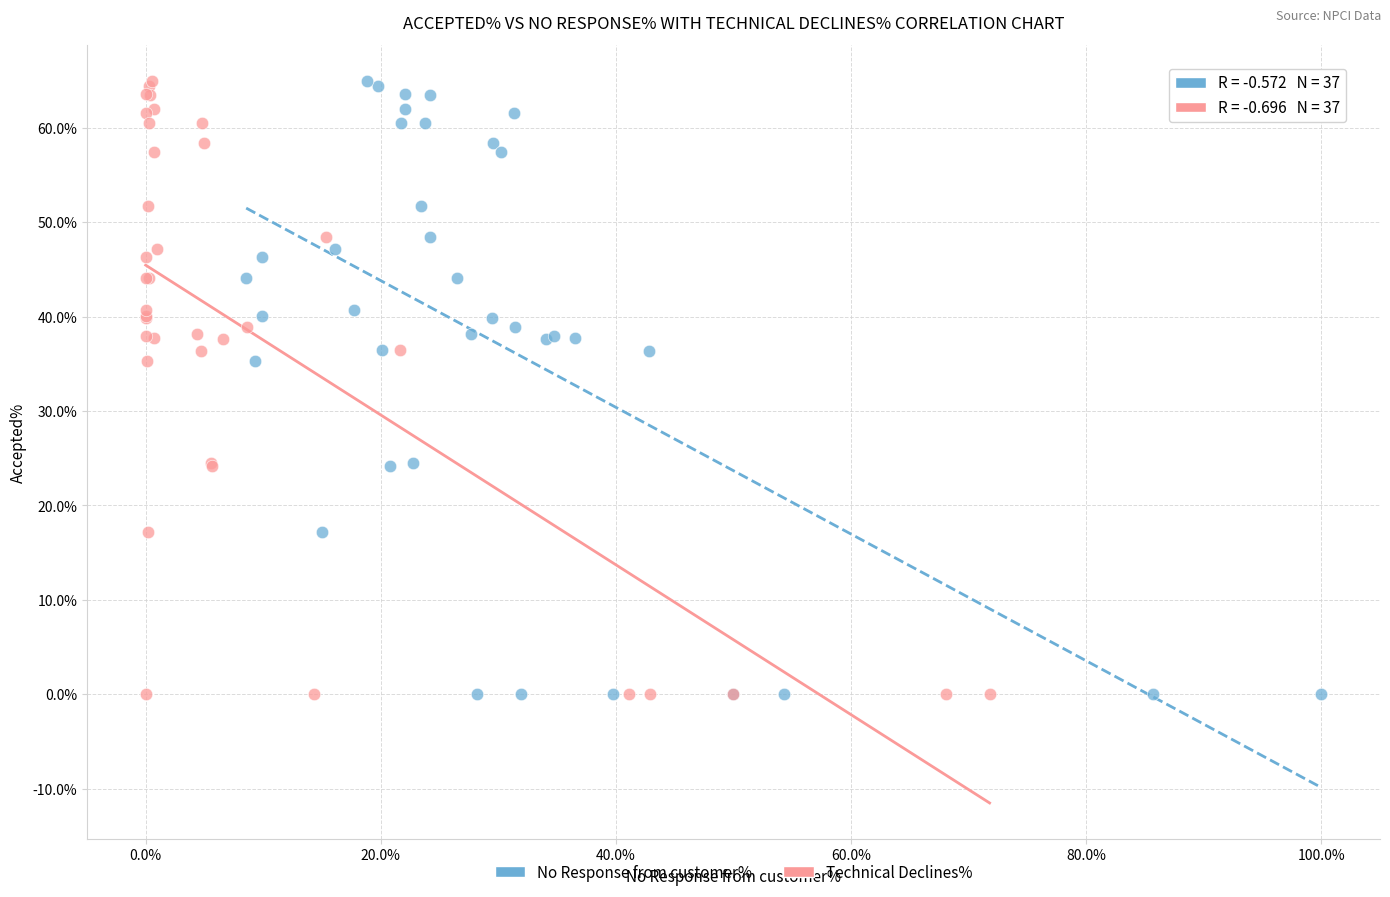

What are all the series names shown in the legend?

No Response from customer%, Technical Declines%